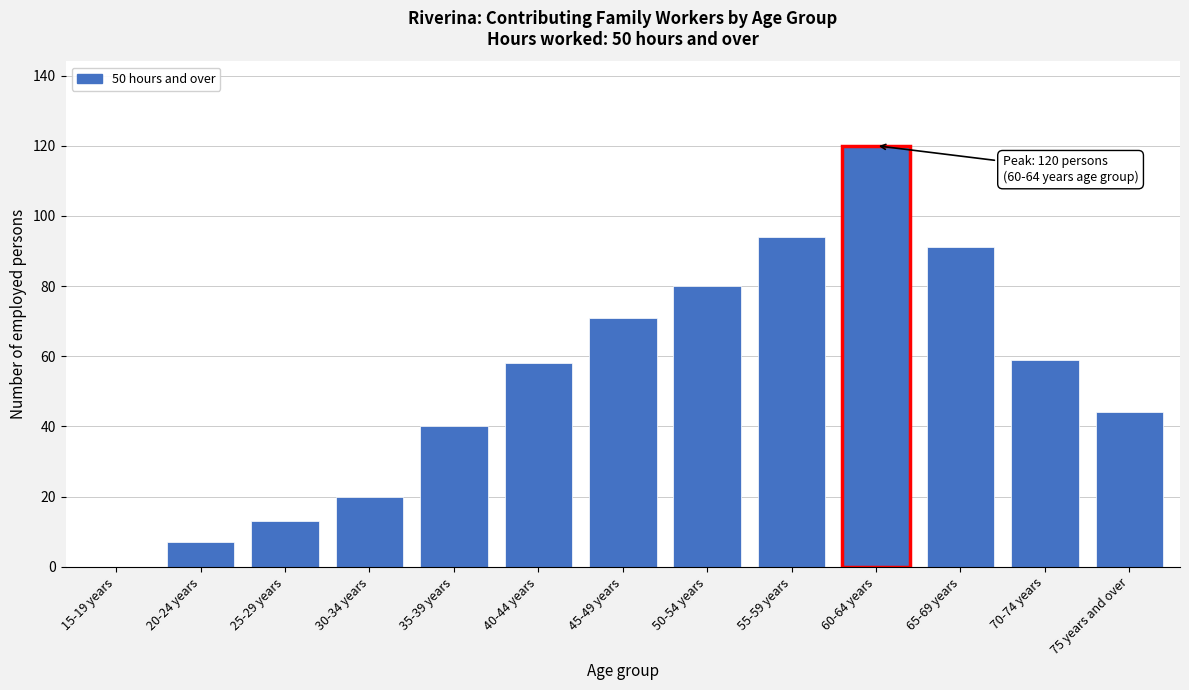

Reading right to left, list all the values displayed in this chart.

75 years and over=44	70-74 years=59	65-69 years=91	60-64 years=120	55-59 years=94	50-54 years=80	45-49 years=71	40-44 years=58	35-39 years=40	30-34 years=20	25-29 years=13	20-24 years=7	15-19 years=0